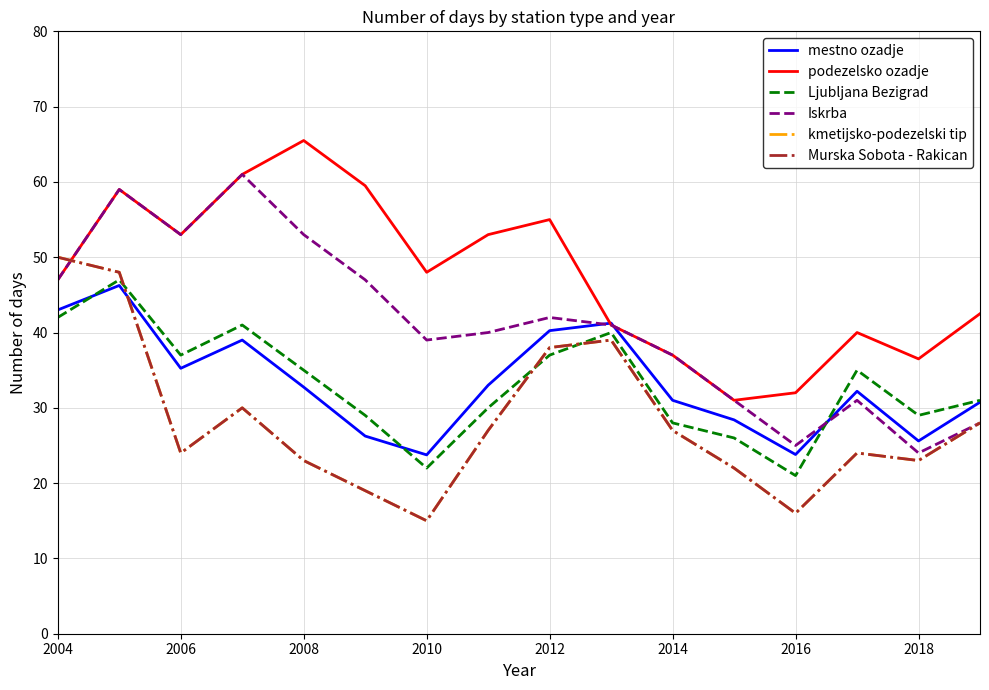

Does the chart display data point markers on the line(s)?

No